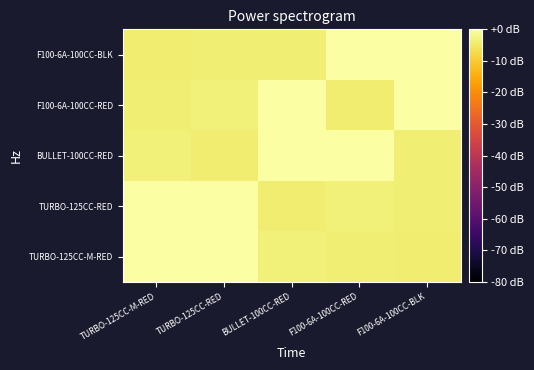

Which has a higher value, F100-6A-100CC-RED or F100-6A-100CC-BLK?

F100-6A-100CC-RED